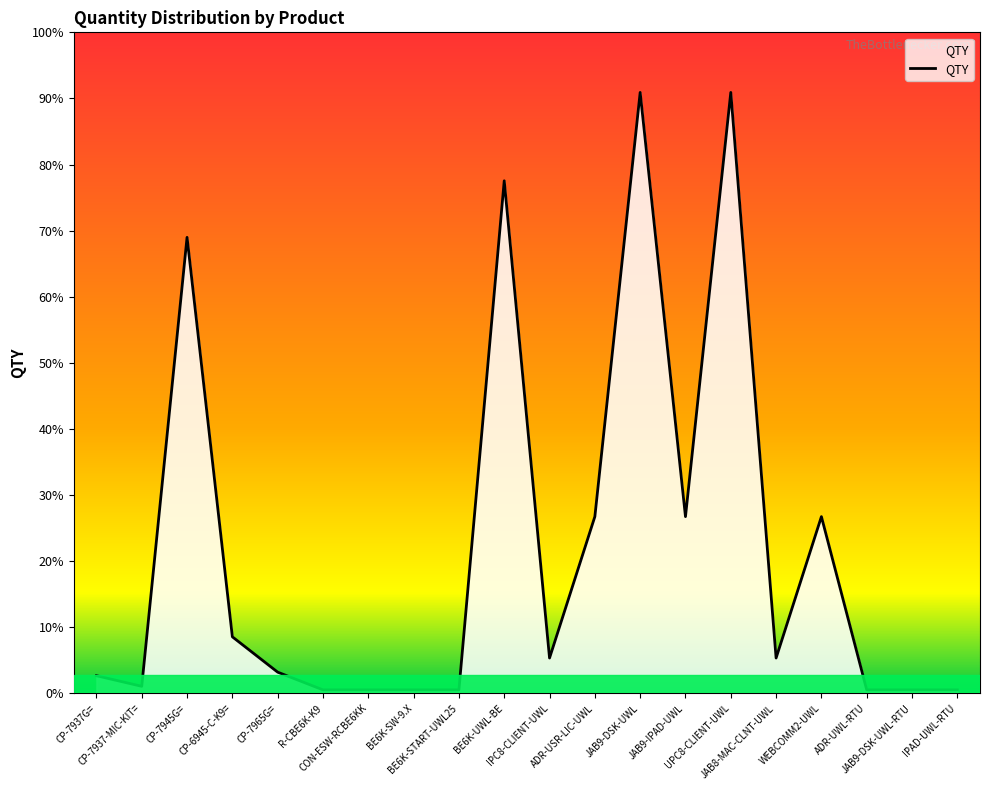

Where does the data first go above 10?

CP-7945G=